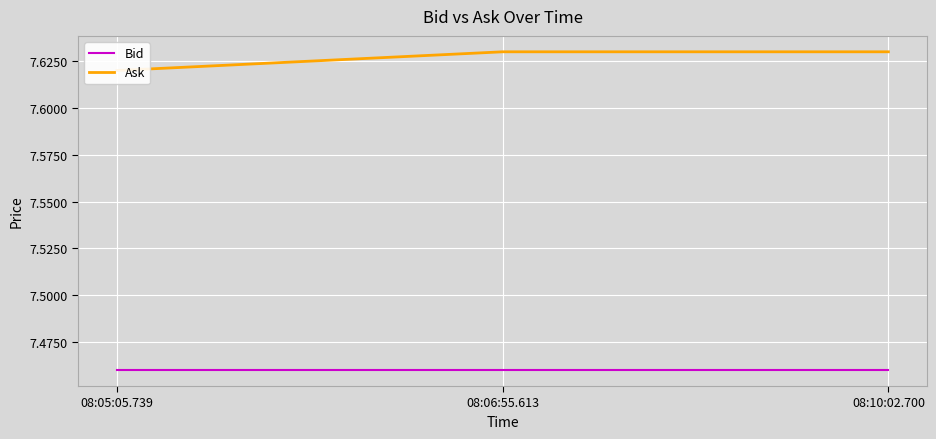

Between 08:06:55.613 and 08:10:02.700, which series saw the biggest shift?

Bid